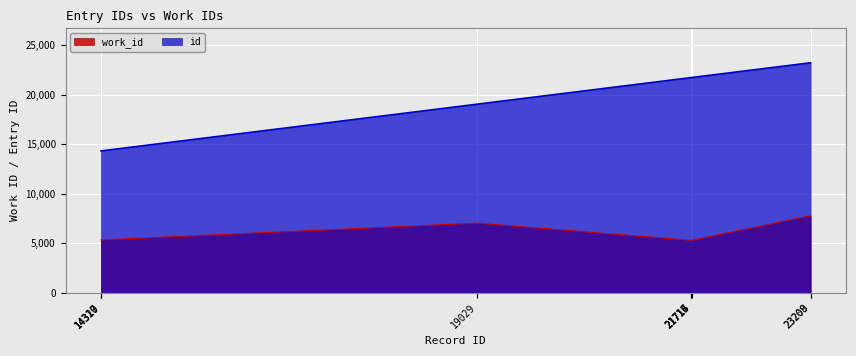

What is the sum of the work_id values at 23208 and 21717?

13074